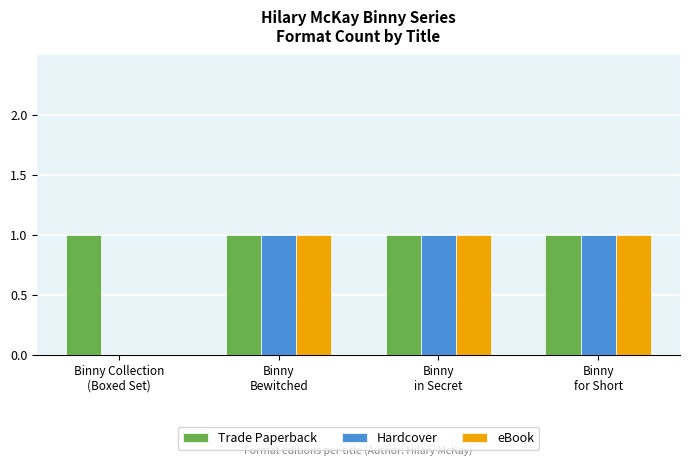

Which series has the largest total across all categories?

Trade Paperback